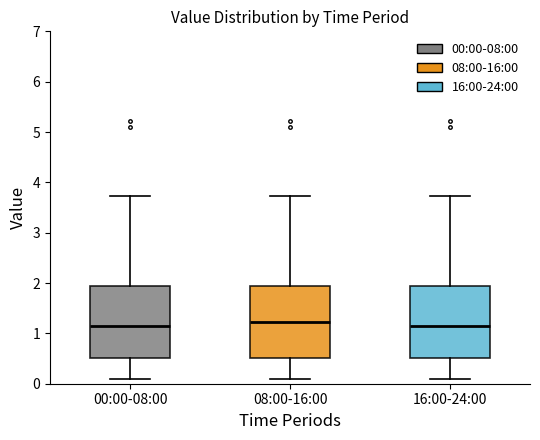

Reading left to right, transcribe this box plot: for each box, give where its median line is, the range the box spans, and where its two whiskers end, as read against the y-axis. The values are not printed on the chart, so give them approximately, as read against the axis.

00:00-08:00: median 1.1, box 0.5 to 1.9, whiskers 0.1 to 3.7
08:00-16:00: median 1.2, box 0.5 to 1.9, whiskers 0.1 to 3.7
16:00-24:00: median 1.1, box 0.5 to 1.9, whiskers 0.1 to 3.7